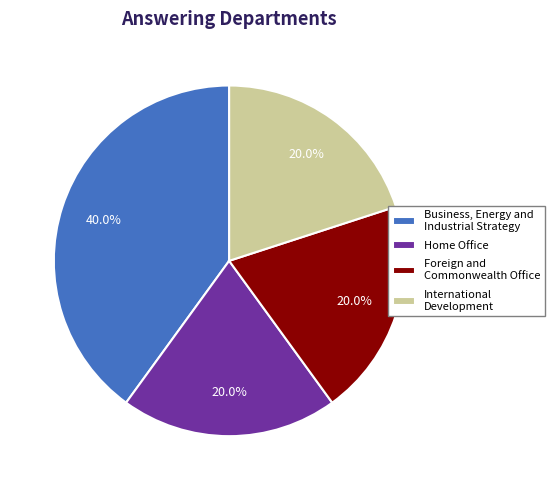

Is there a majority slice in this chart?

No